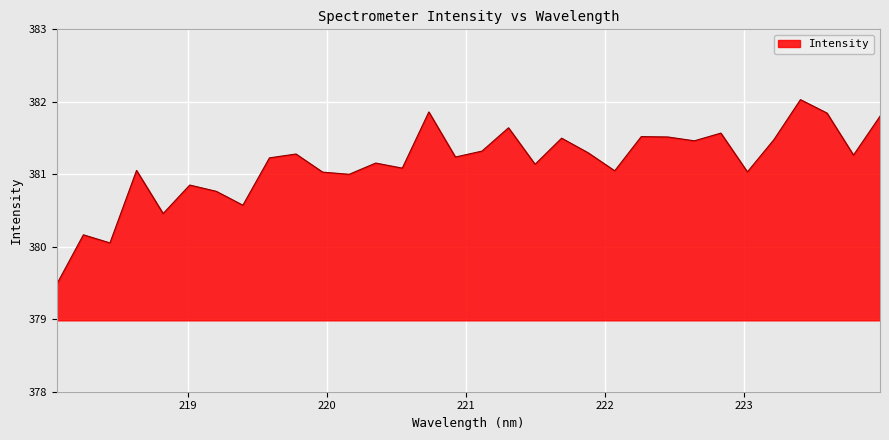

What is the greatest value displayed?

382.0